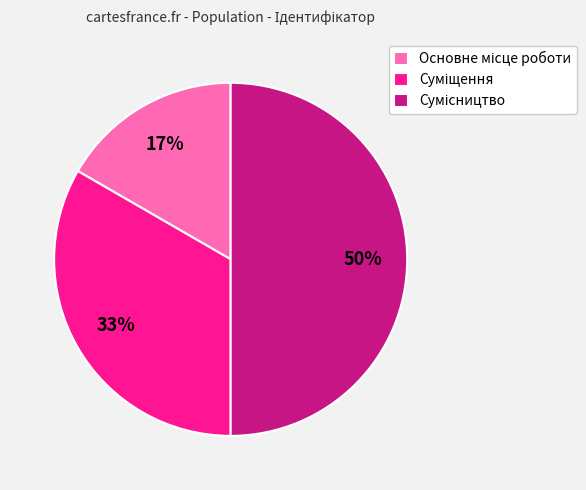

Does Сумісництво represent more than half of the total?

No